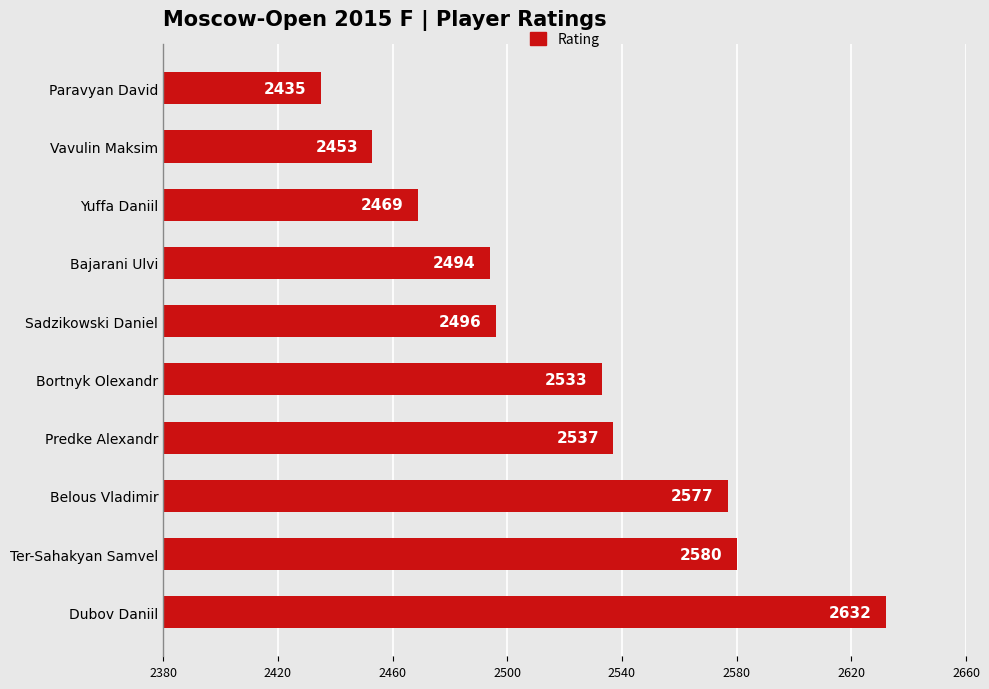

What is the change in value from Ter-Sahakyan Samvel to Predke Alexandr?

-43